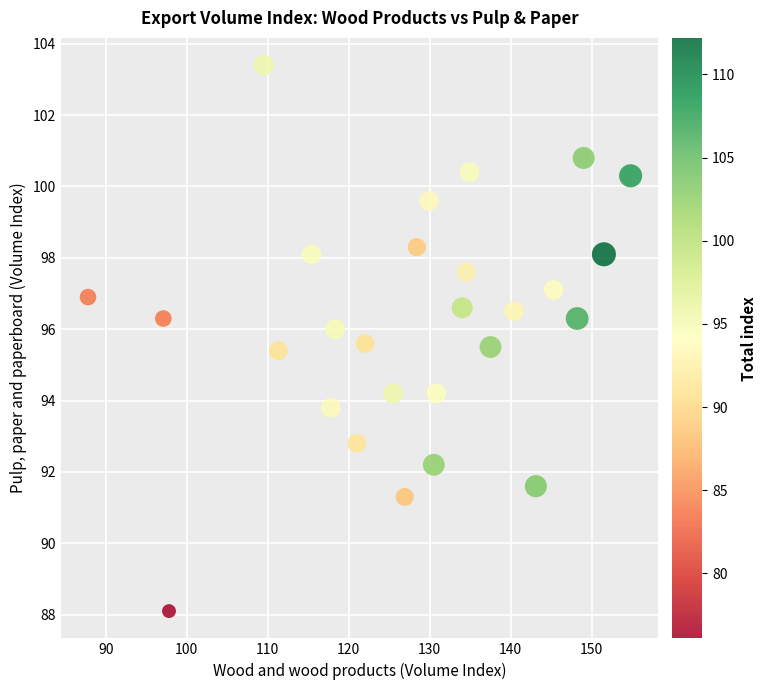

What is the range of X values (max minus min)?

67.0